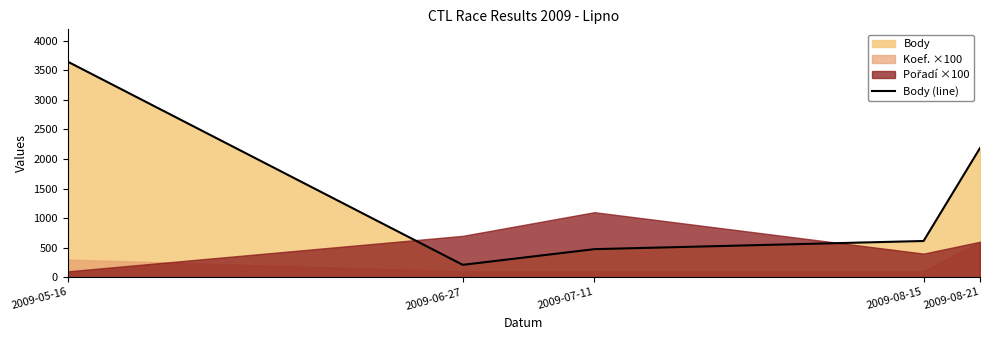

How many lines are shown in the chart?

1